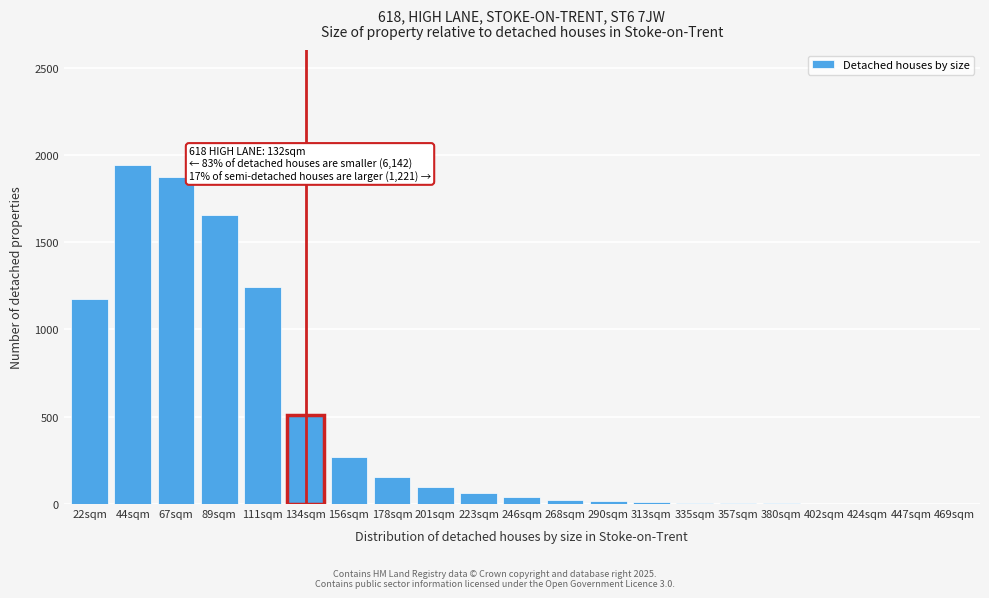

Which label corresponds to the largest value in the chart?

44sqm